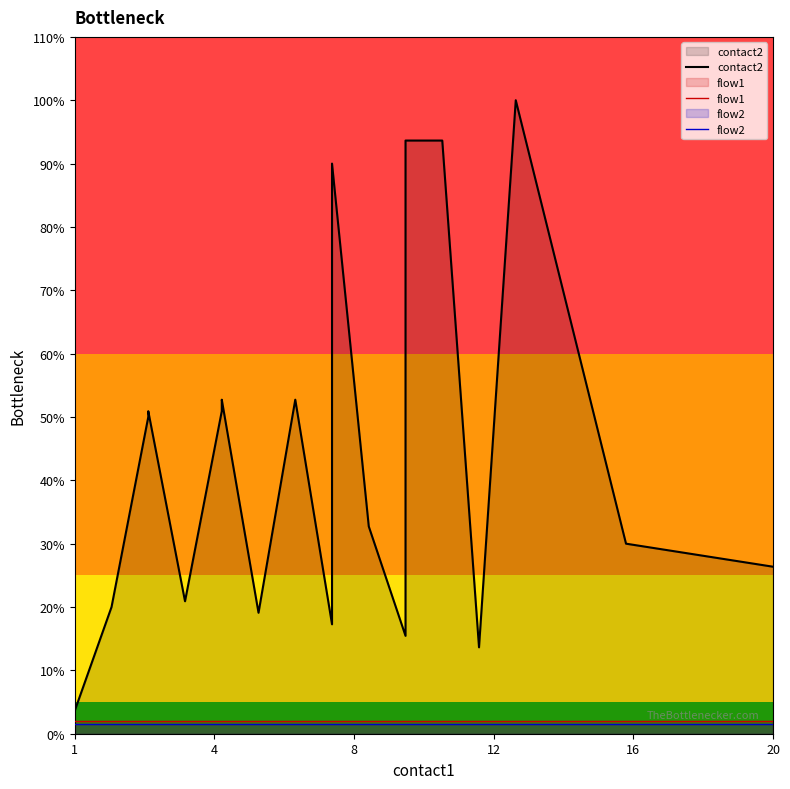

In contact2, how many points are lower than both neighbors (excluding endpoints)?

5